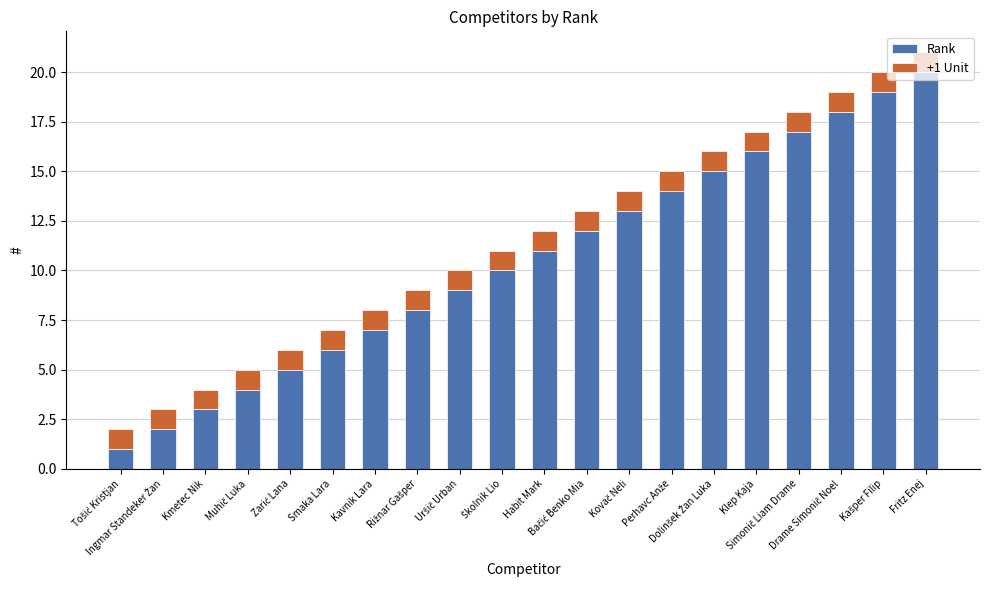

Rank the series by their average value, from lowest to highest.

+1 Unit, Rank